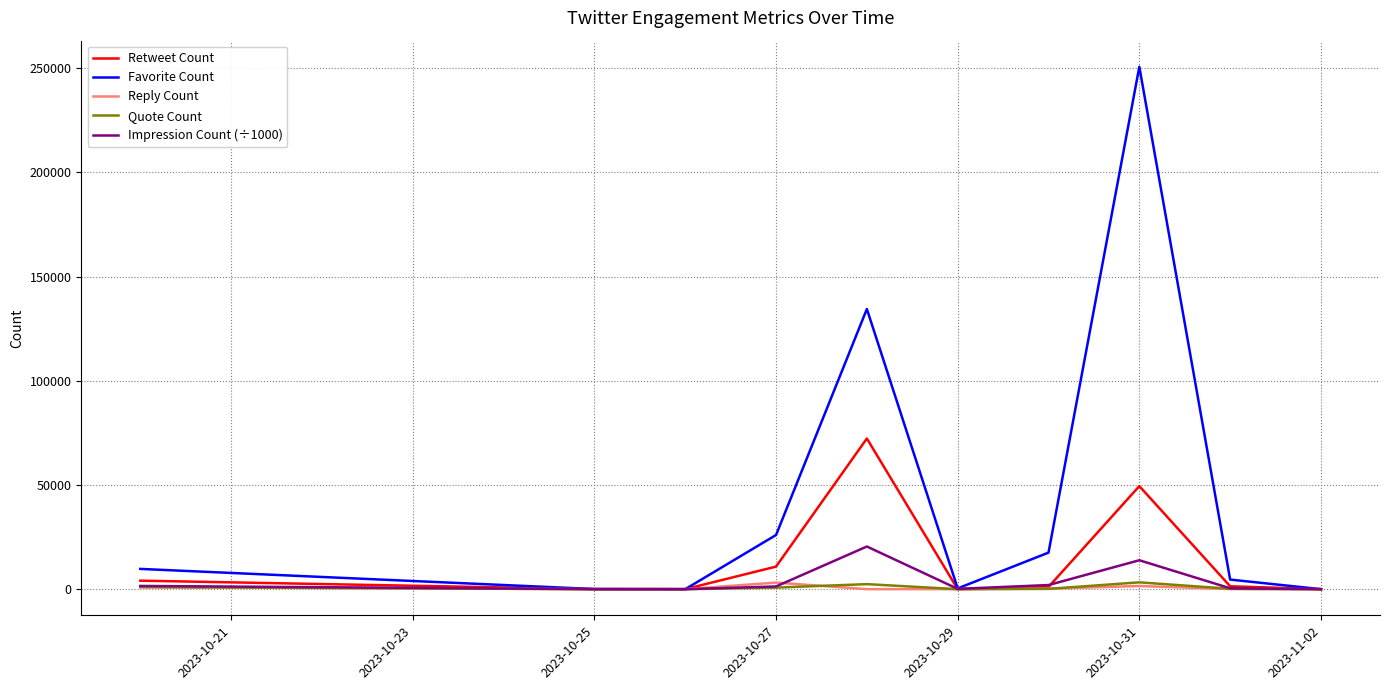

Does the chart display data point markers on the line(s)?

No